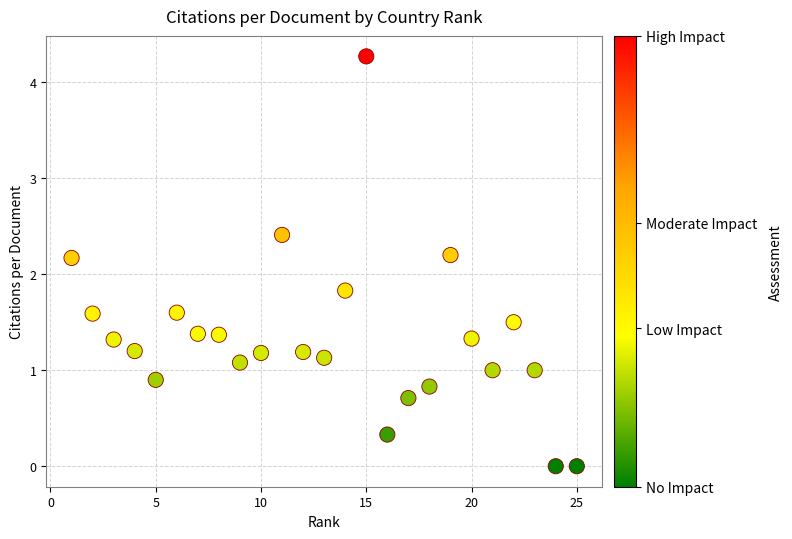

What is the range of X values (max minus min)?

24.0